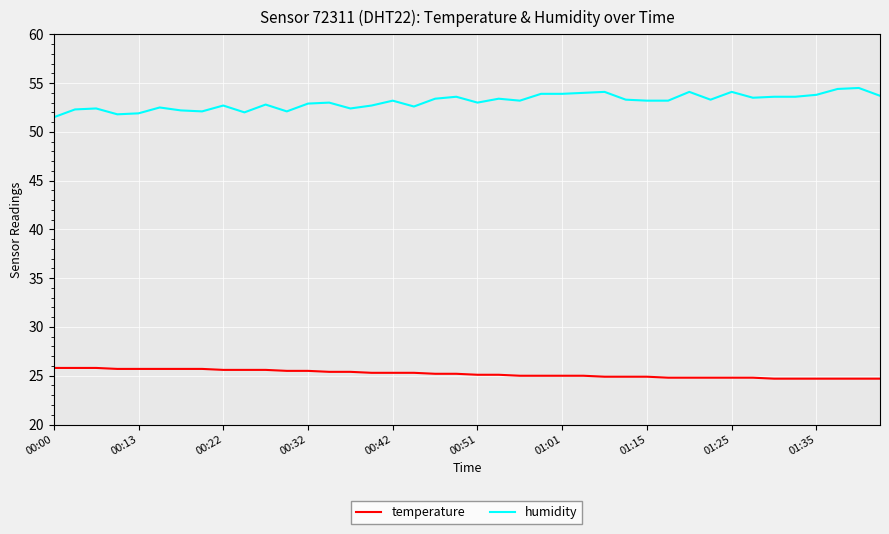

Which series has the largest total across all categories?

humidity